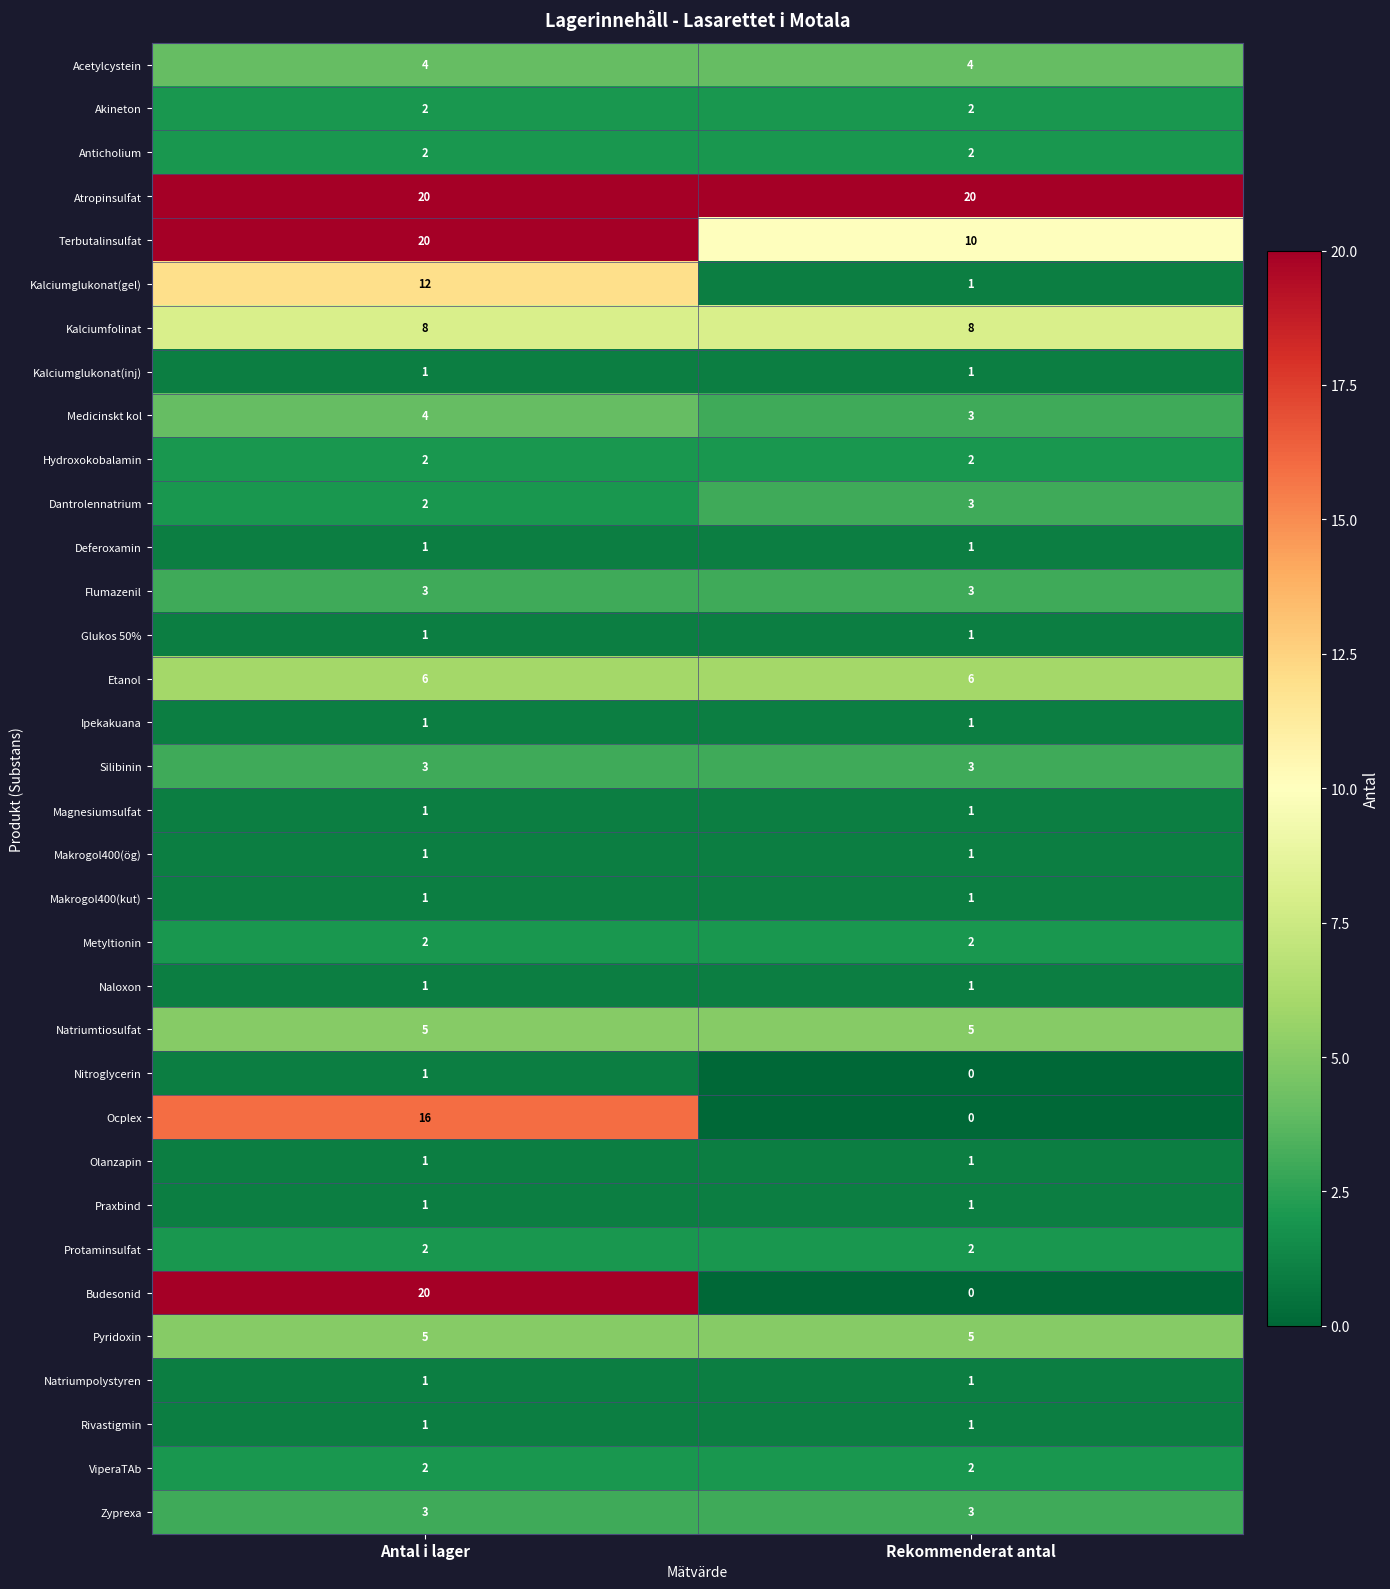

What is the difference between the Kalciumglukonat(gel) values at Antal i lager and Rekommenderat antal?

11